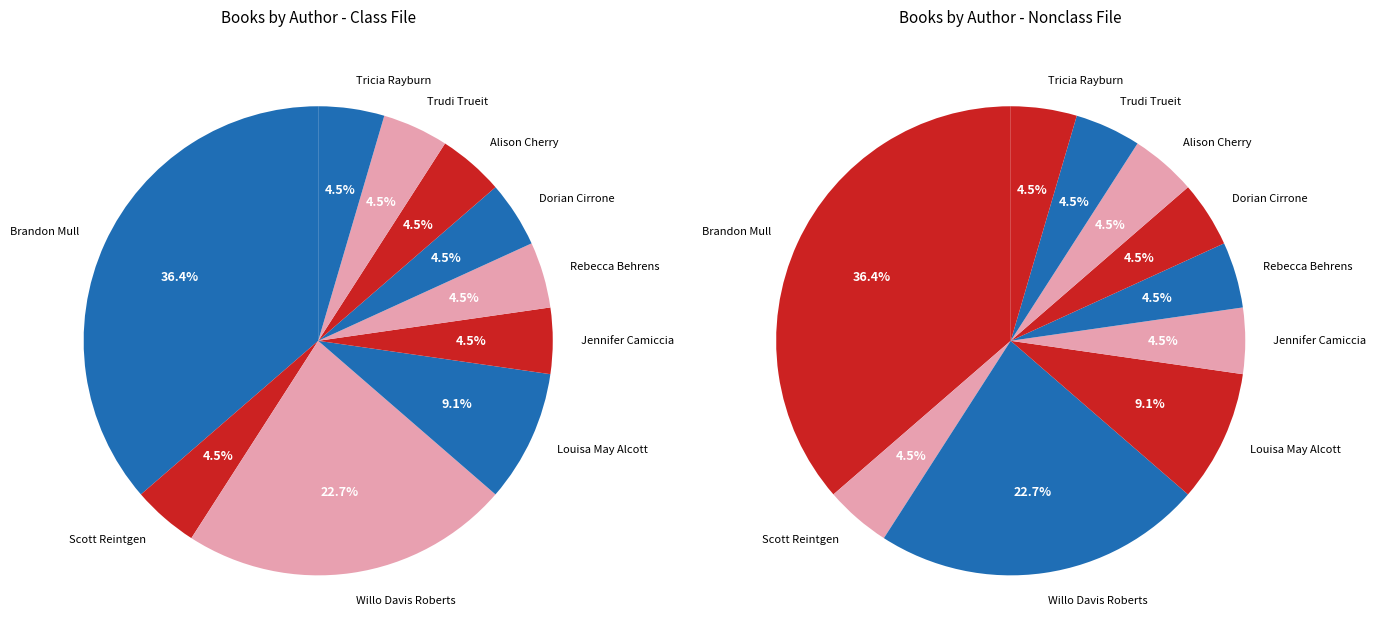

What is the ratio of the value at Rebecca Behrens (527297433) to the value at Jennifer Camiccia (148555227)?

1.0